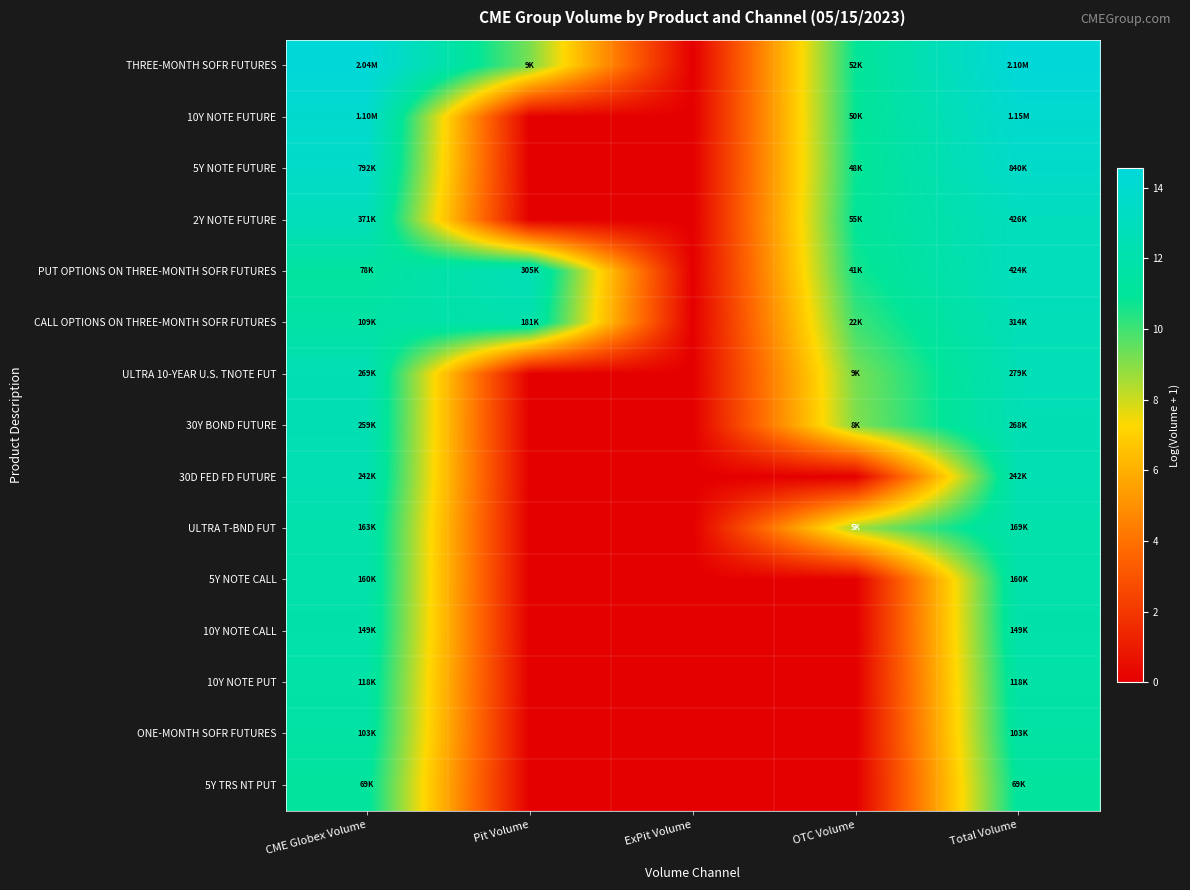

At how many categories does at least one series exceed 12?

3